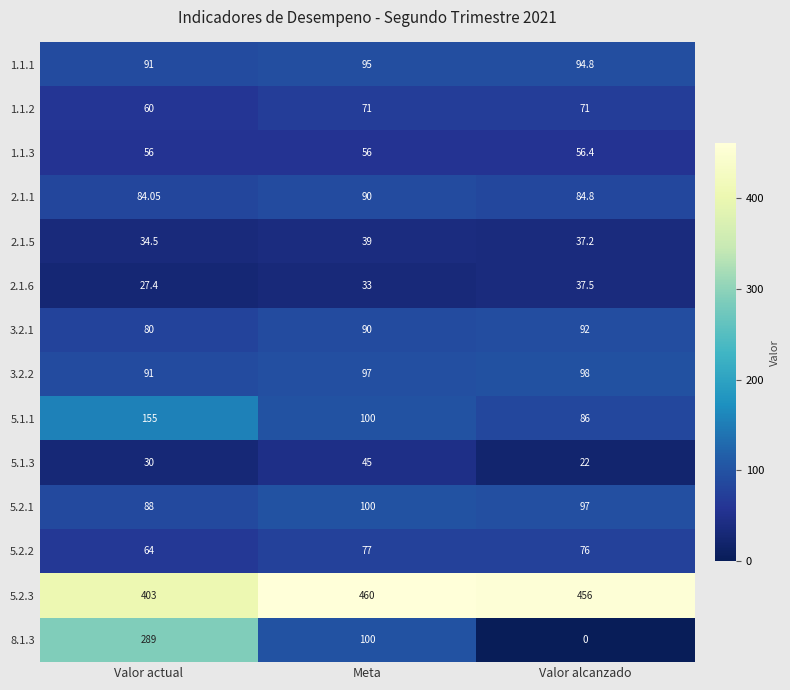

At which label is 8.1.3 closest to 144?

Meta